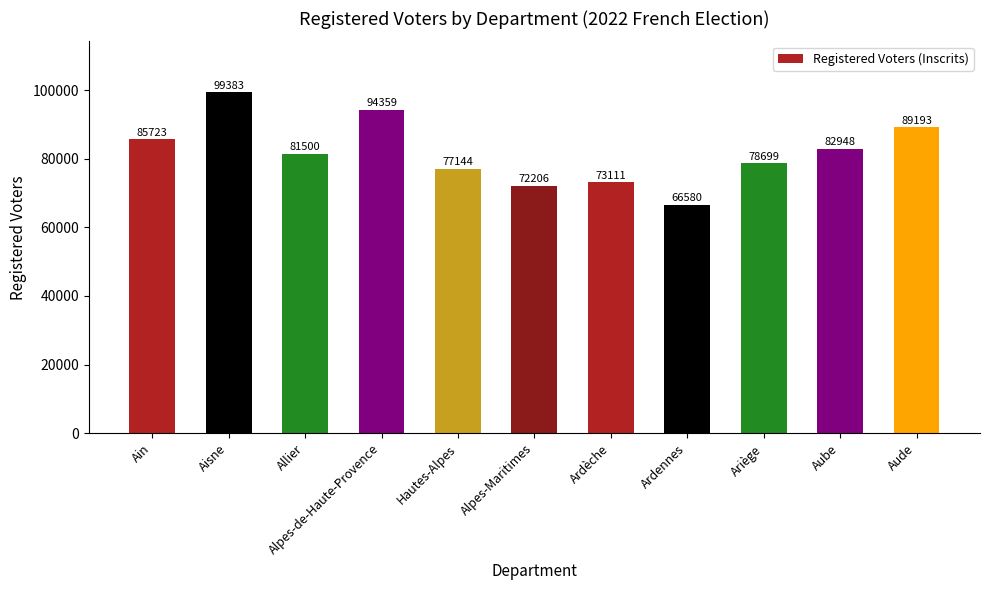

Reading left to right, transcribe all the data shown in this chart.

85723	99383	81500	94359	77144	72206	73111	66580	78699	82948	89193